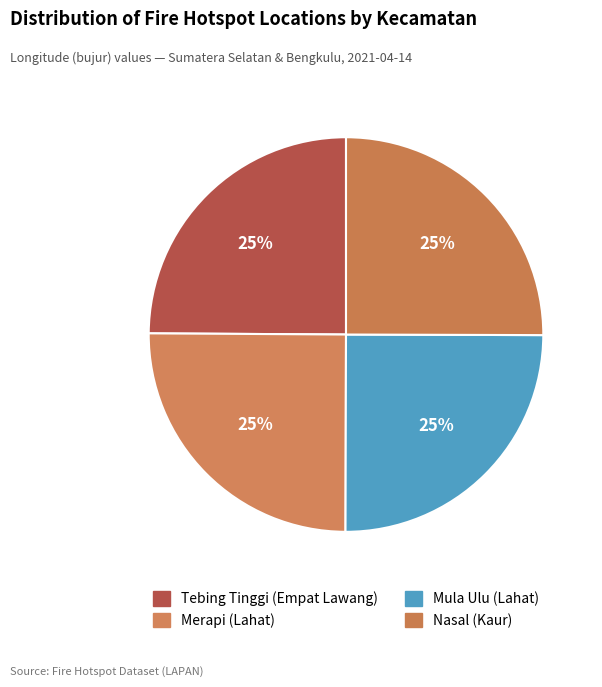

Is it true that Nasal (Kaur) is 25% of the pie?

True